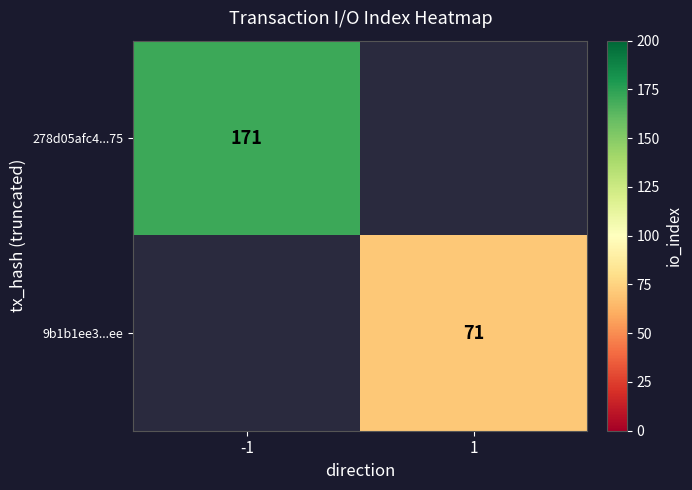

How many categories are shown in the chart?

2